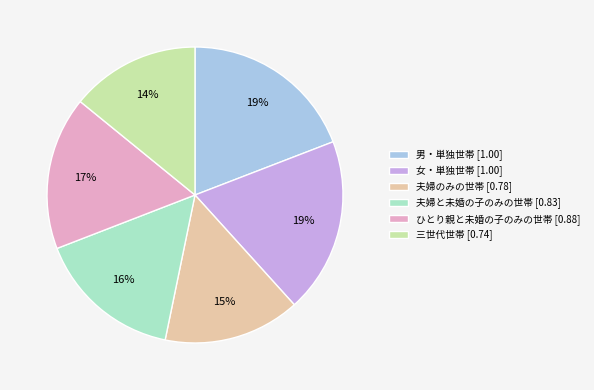

Which slice is the smallest?

三世代世帯